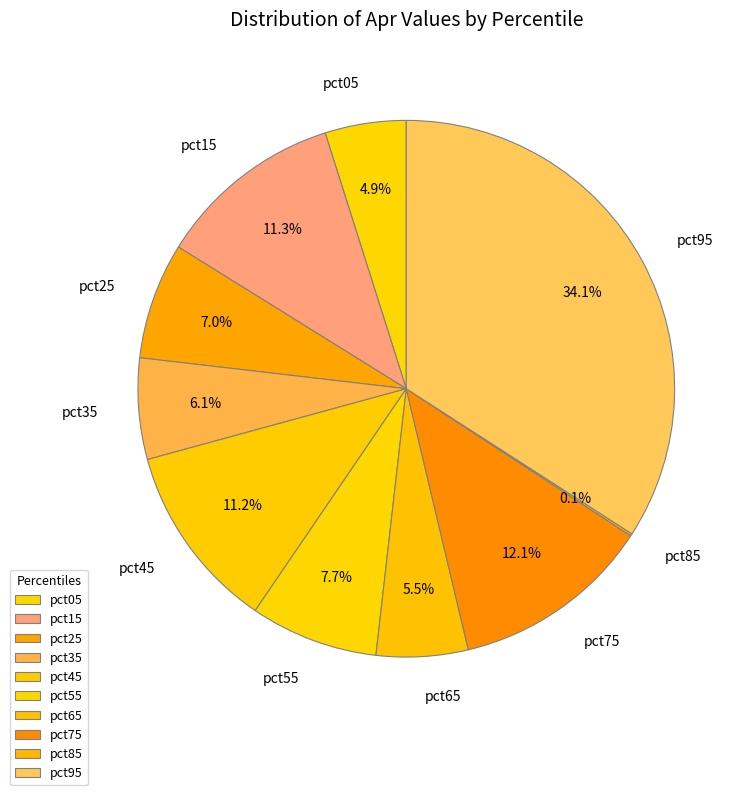

To the nearest percent, what is the average slice percentage?

10%